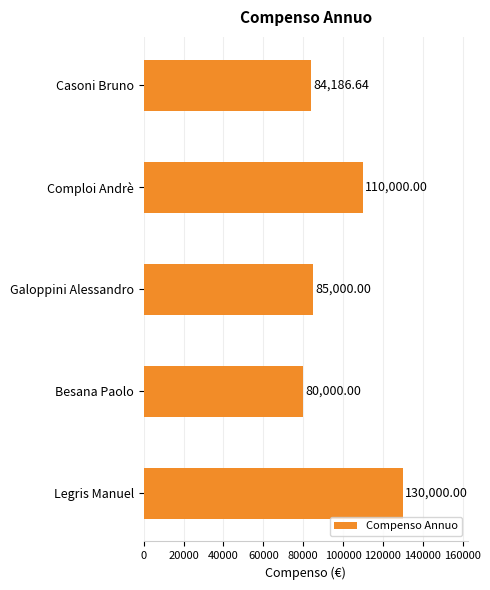

What is the difference between the second highest and minimum values?

30000.0